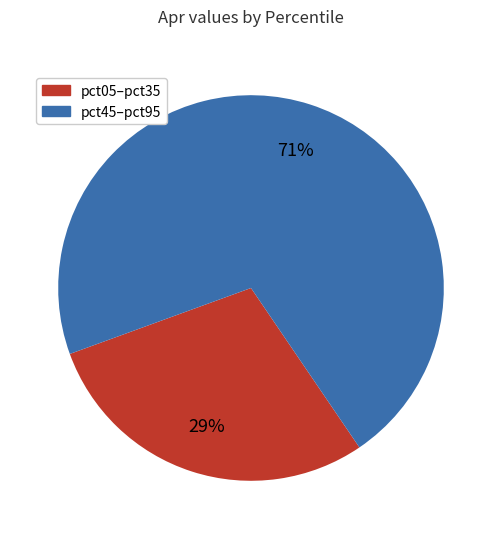

To the nearest percent, what is the difference between the largest and smallest slice percentages?

42%